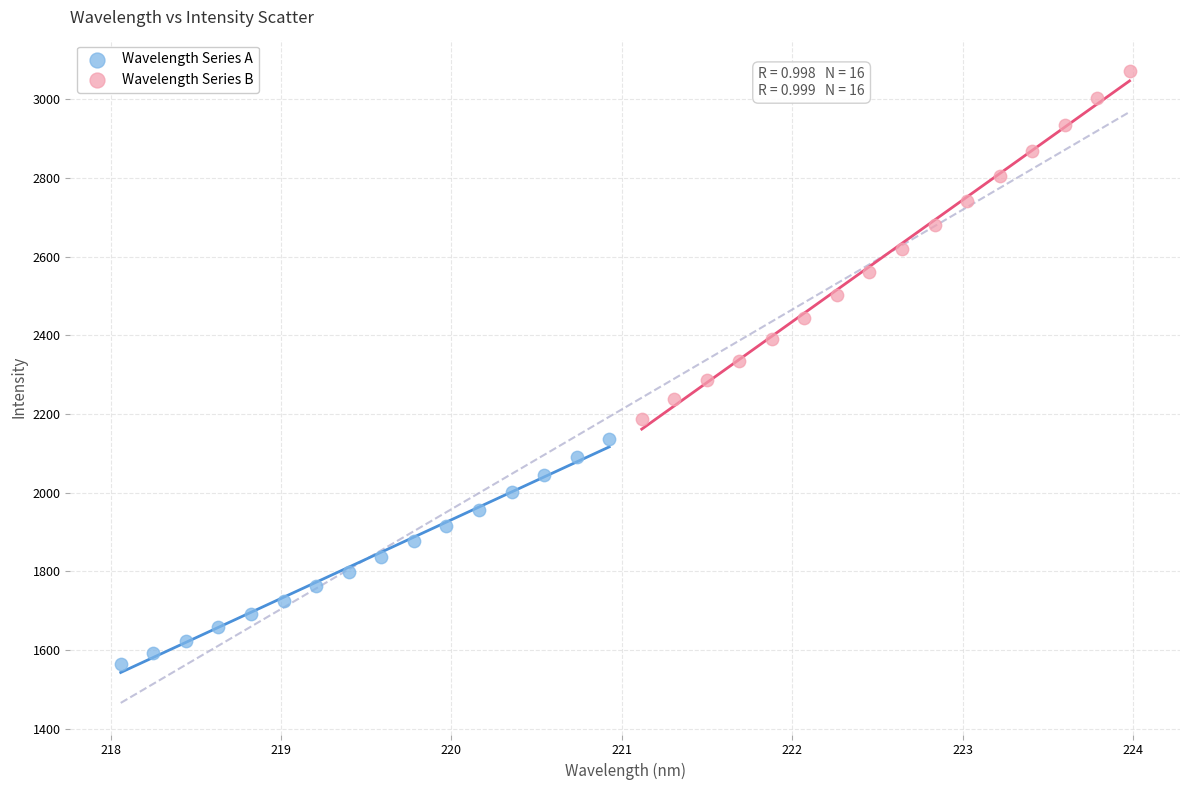

Which series contains the highest Y value?

Wavelength Series B